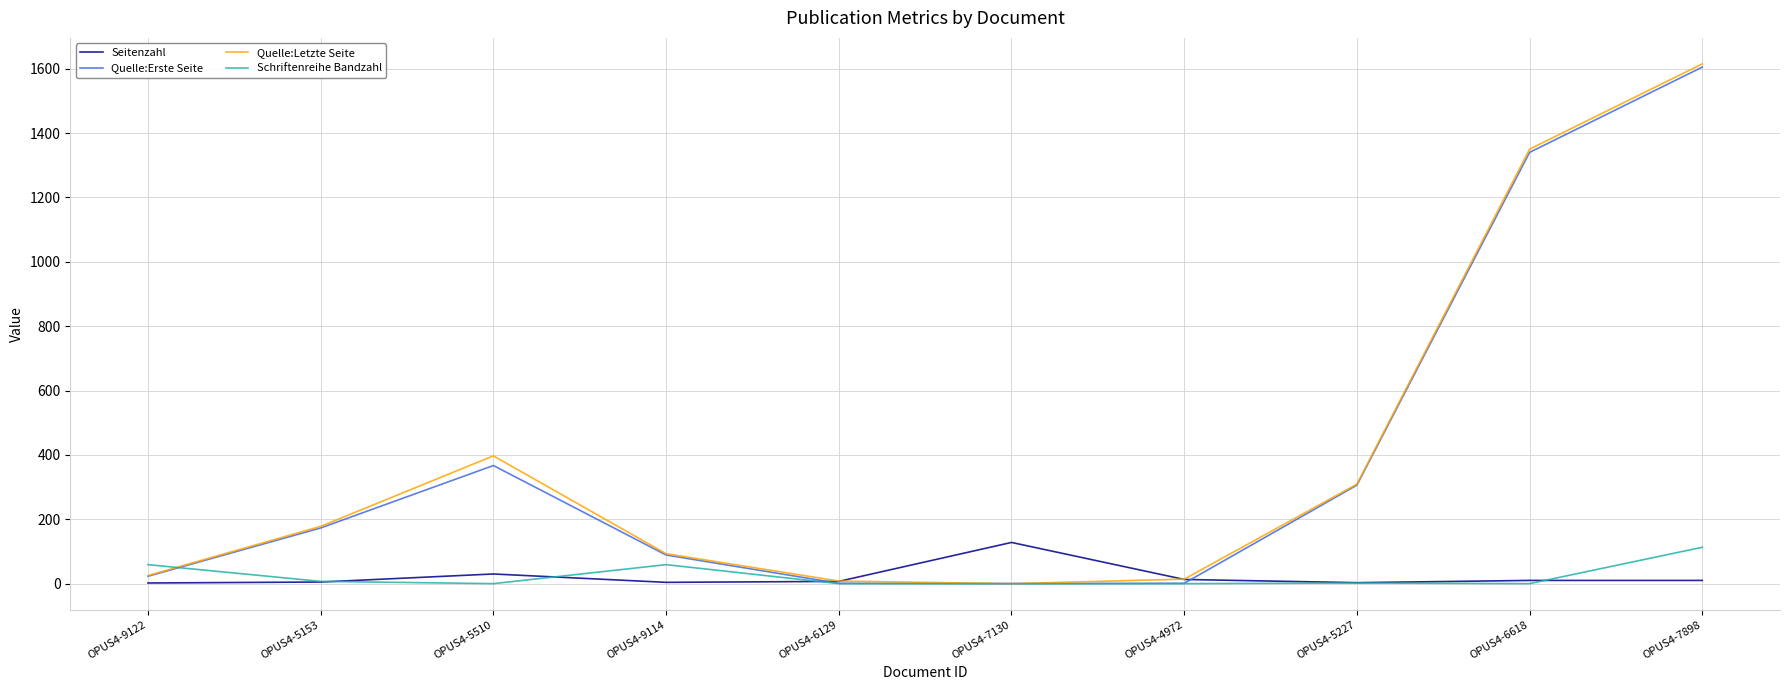

The value of Seitenzahl at OPUS4-7130 is 56. True or false?

False